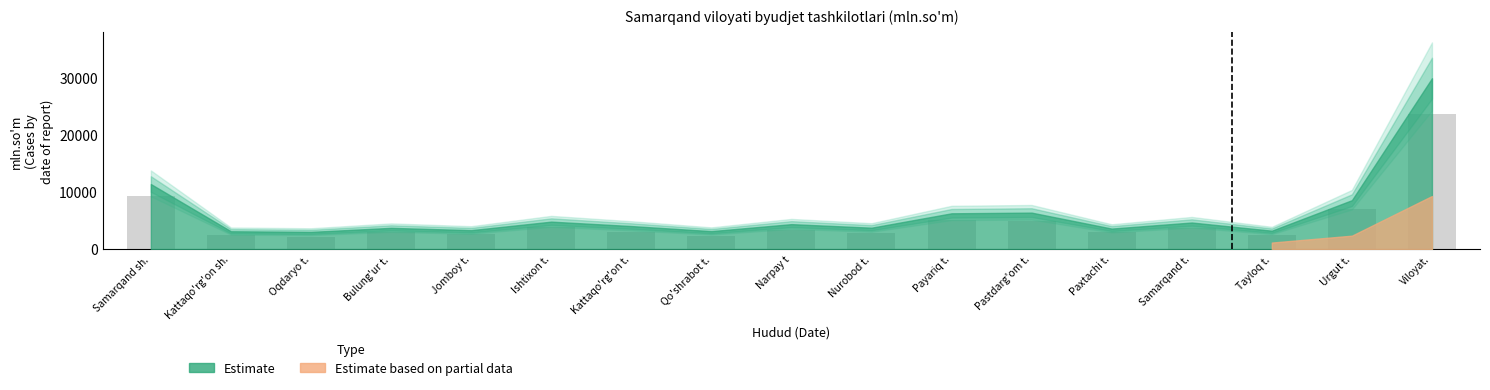

Count the number of values greater than 2991.

9